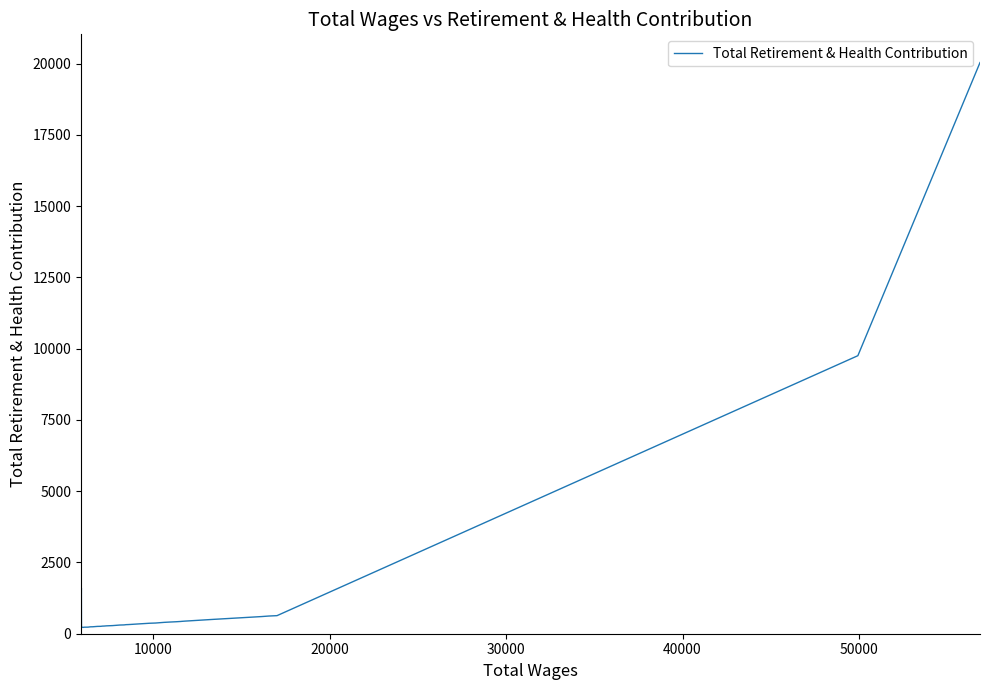

What is the maximum value shown in the chart?

20033